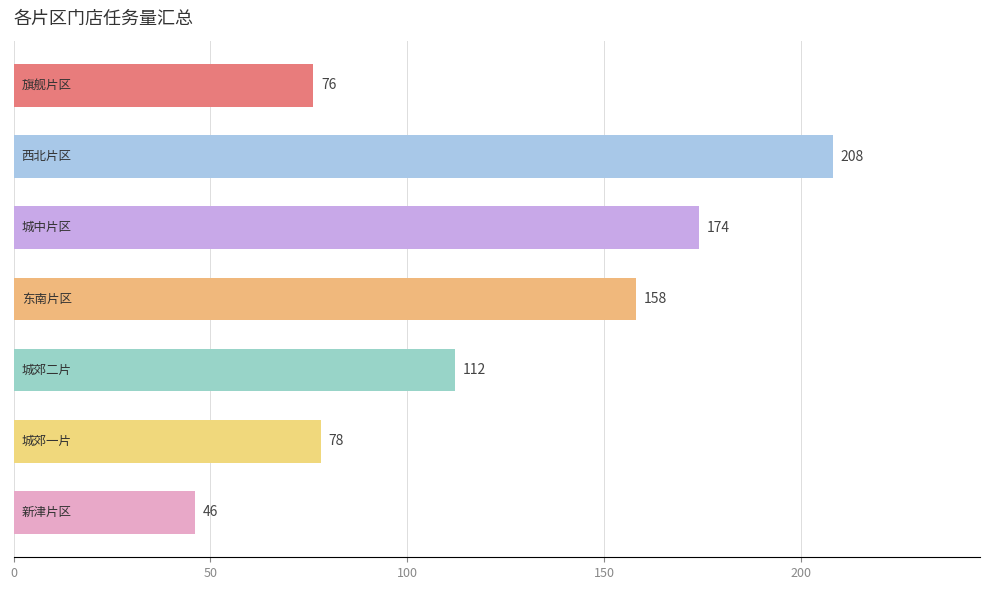

Count the number of data series in this chart.

1